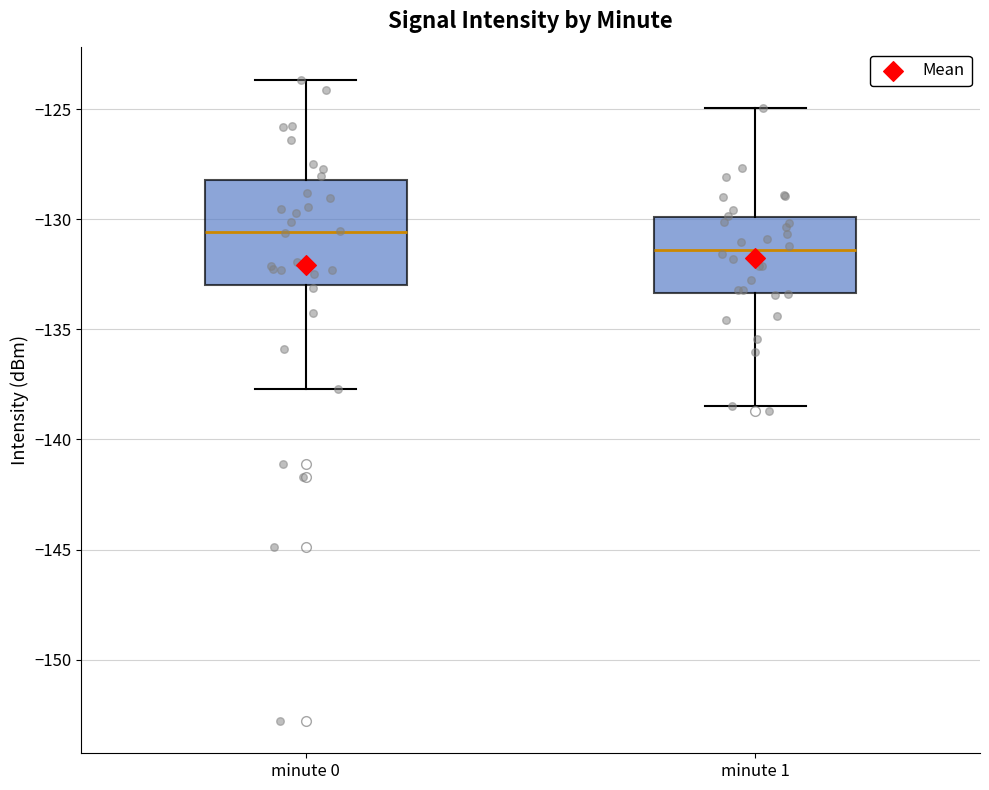

Reading left to right, read every box against the y-axis: the position of its median line, the range the box covers, and the ends of its whiskers. The values are not printed on the chart, so give them approximately, as read against the axis.

minute 0: median -130.5, box -133.0 to -128.0, whiskers -137.5 to -123.5
minute 1: median -131.5, box -133.5 to -130.0, whiskers -138.5 to -125.0